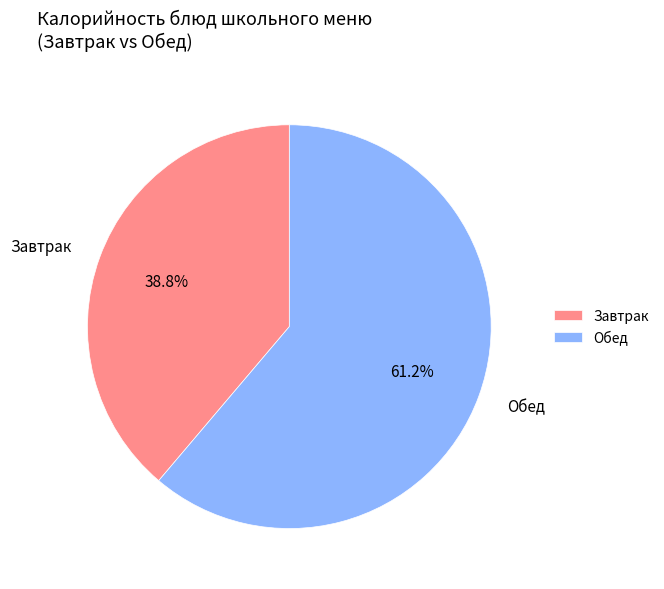

Does Обед represent more than half of the total?

Yes